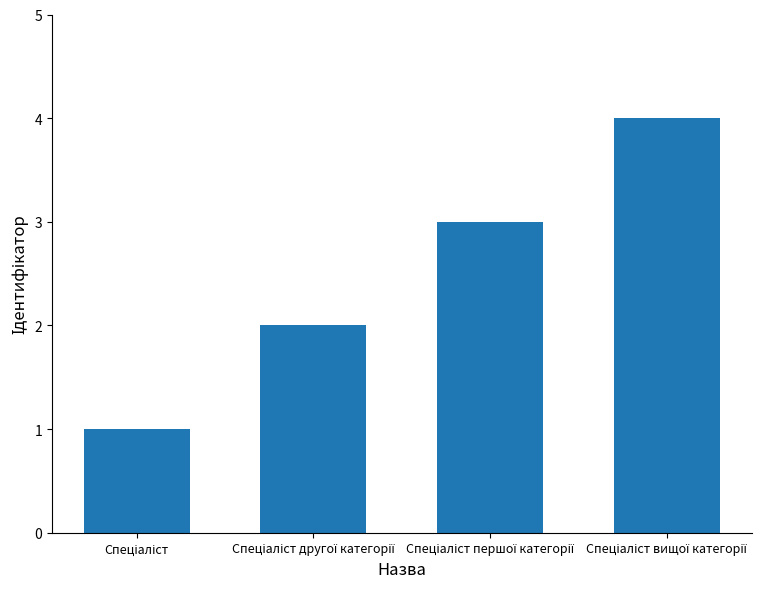

What is the difference between the maximum and minimum values?

3